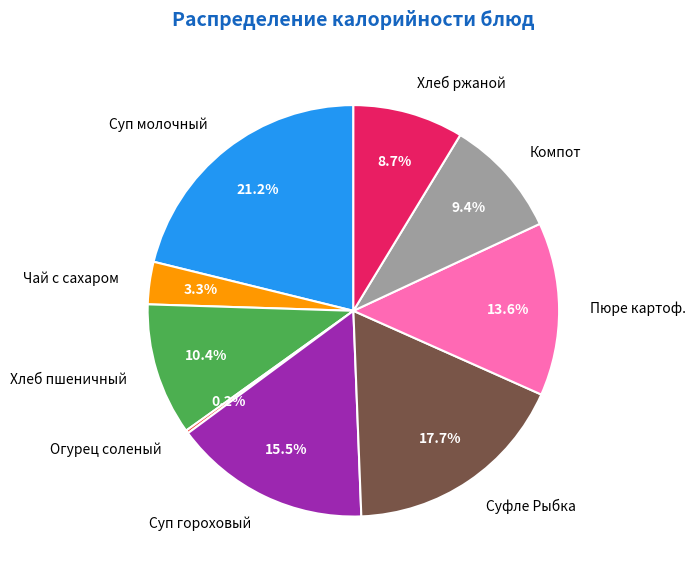

How much of the chart is everything except Чай с сахаром?

96.7%